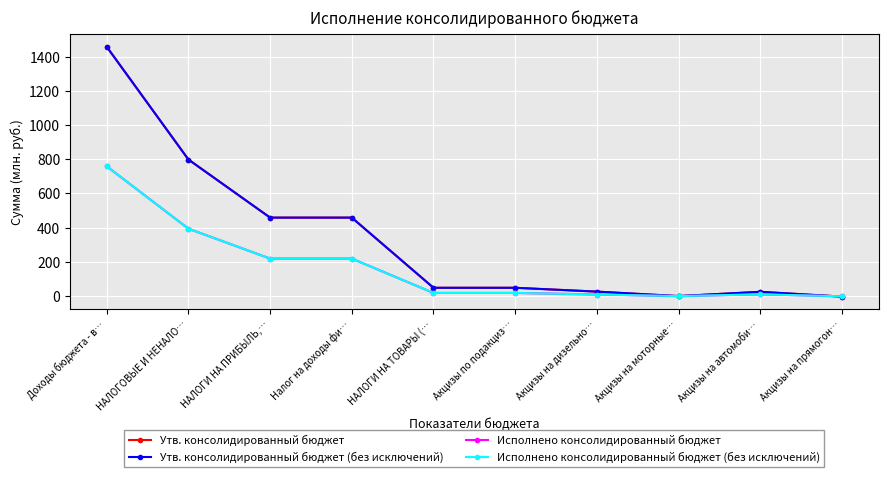

What is the total value across all series at Доходы бюджета - в…?

4430.8